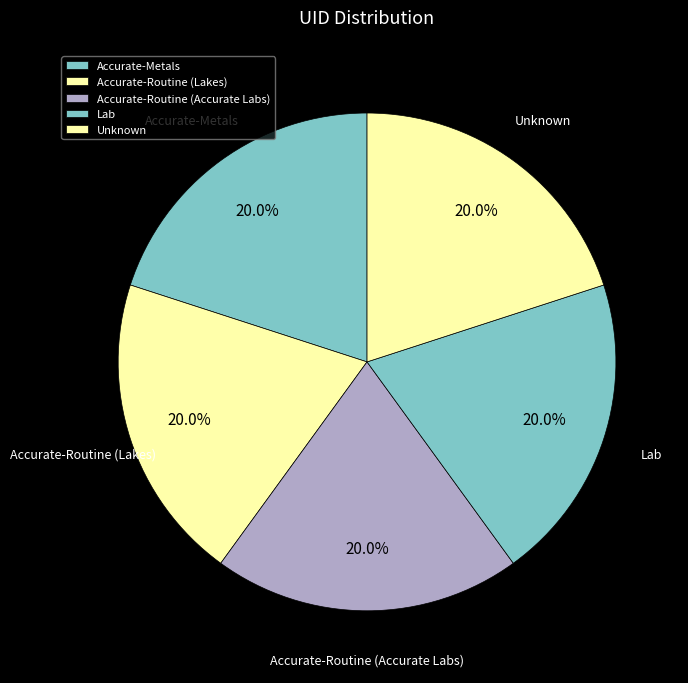

Do Unknown and Accurate-Metals together represent more than half of the pie?

No